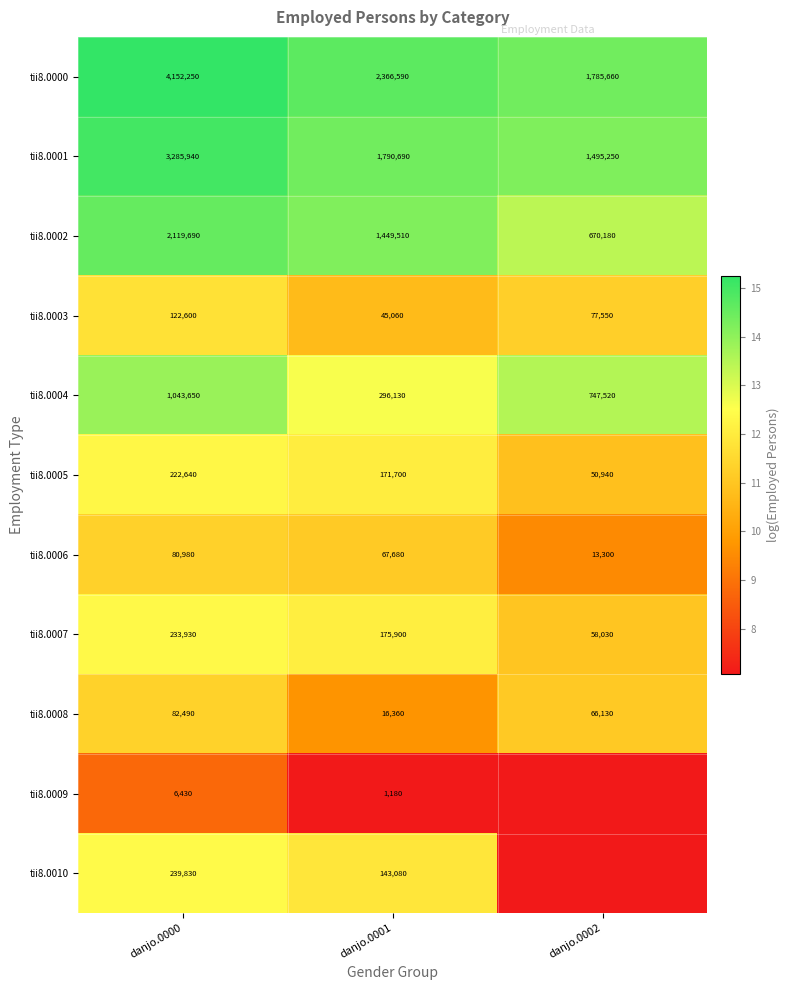

Which series changed the most between danjo.0000 and danjo.0001?

tii8.0000